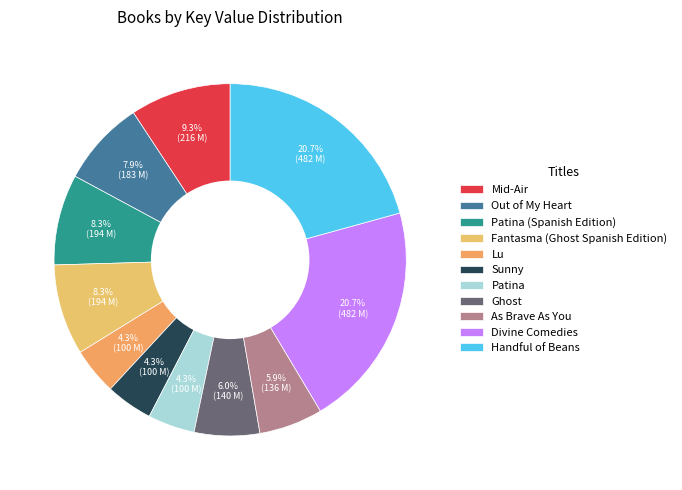

To the nearest percent, what portion does Out of My Heart represent?

8%